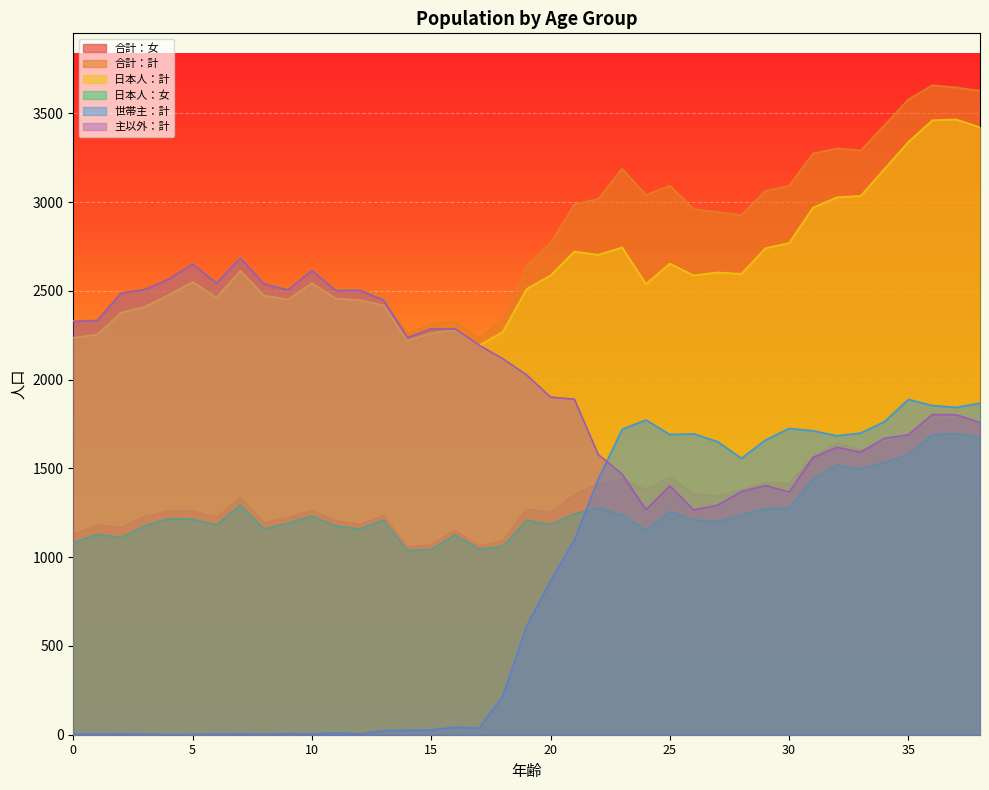

Where is 主以外：計 nearest to the value 1976?

19